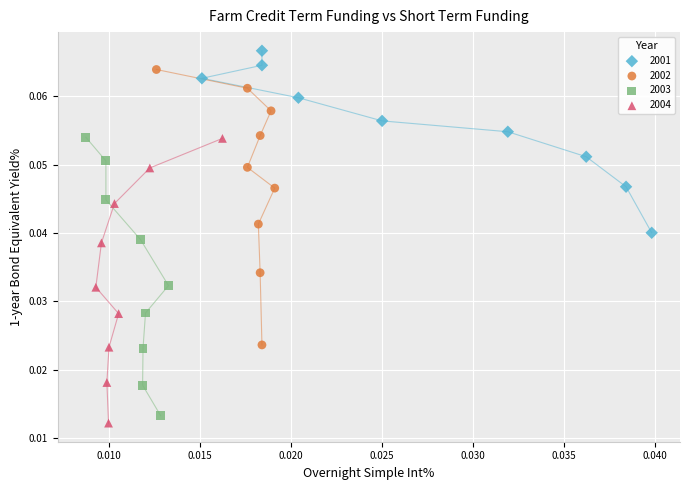

Which series has the widest spread of Y values?

2004